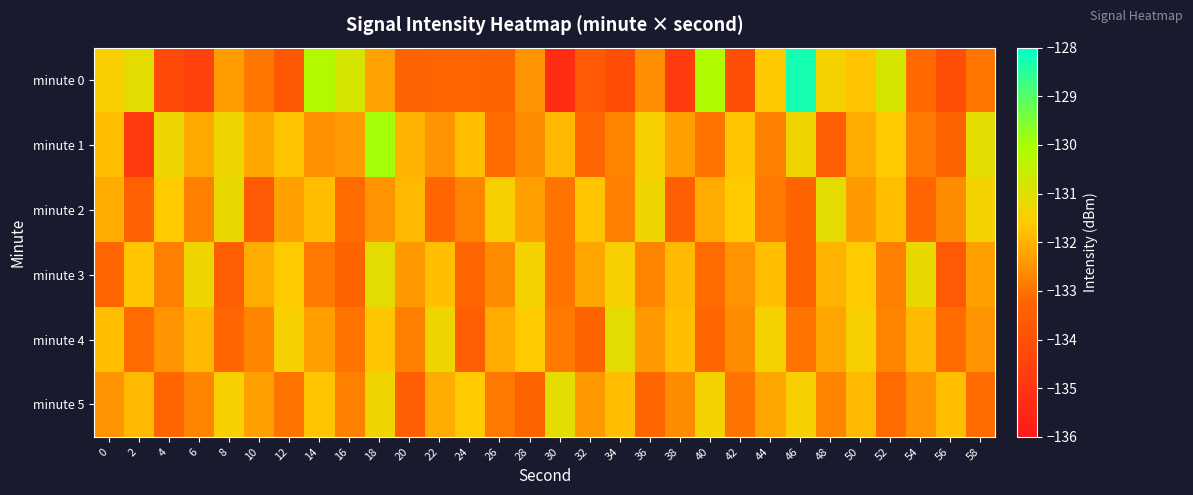

Rank the series at 8 from lowest to highest value.

minute 3, minute 4, minute 0, minute 5, minute 1, minute 2